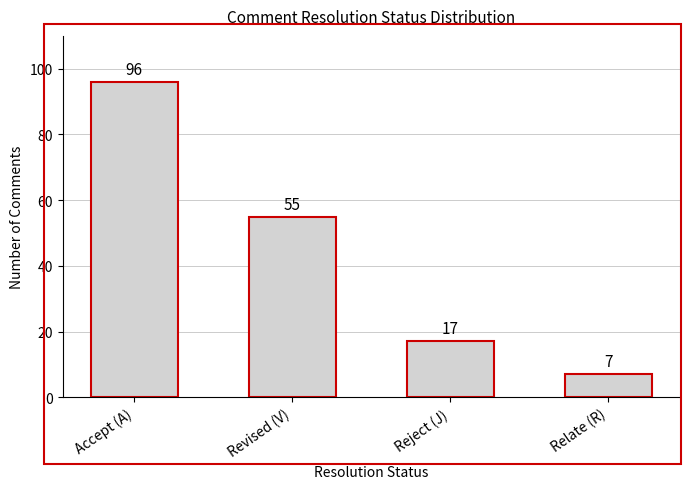

What is the change in value from Revised (V) to Relate (R)?

-48